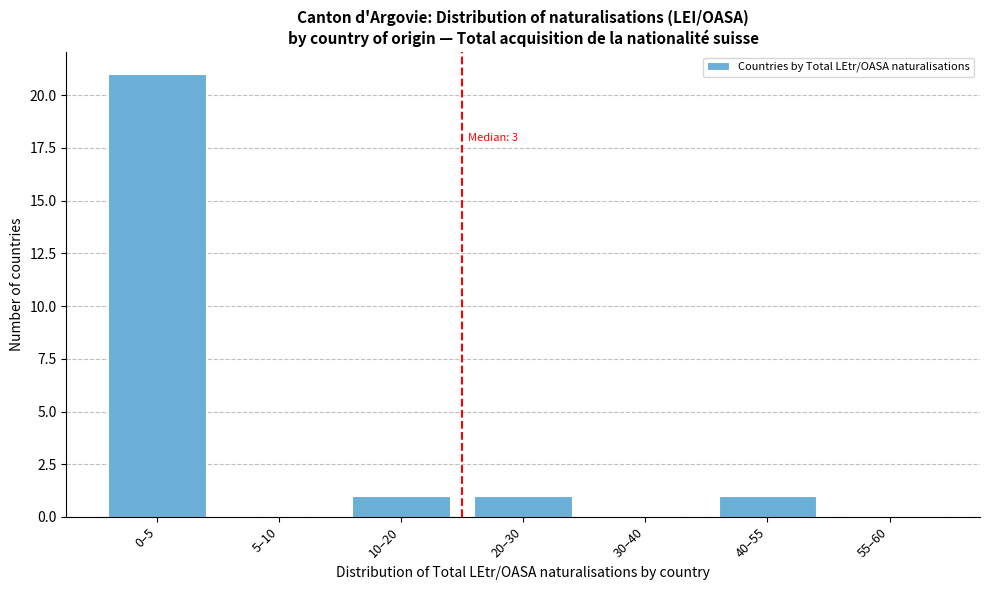

Reading left to right, transcribe all the data shown in this chart.

0–5=21	5–10=0	10–20=1	20–30=1	30–40=0	40–55=1	55–60=0